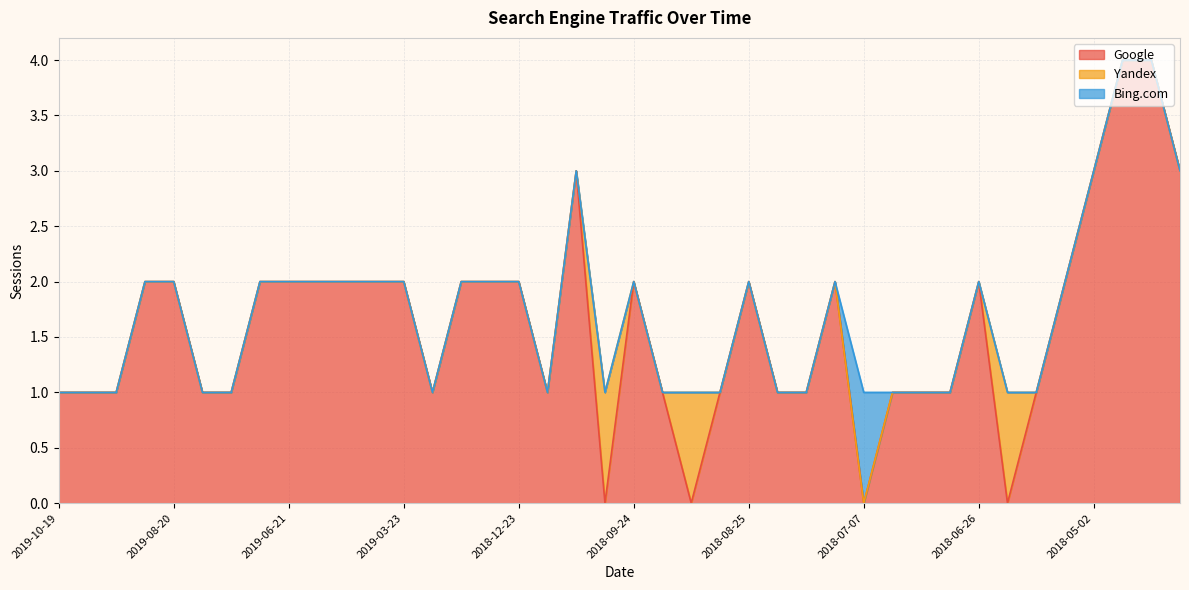

What are all the series names shown in the legend?

Google, Yandex, Bing.com